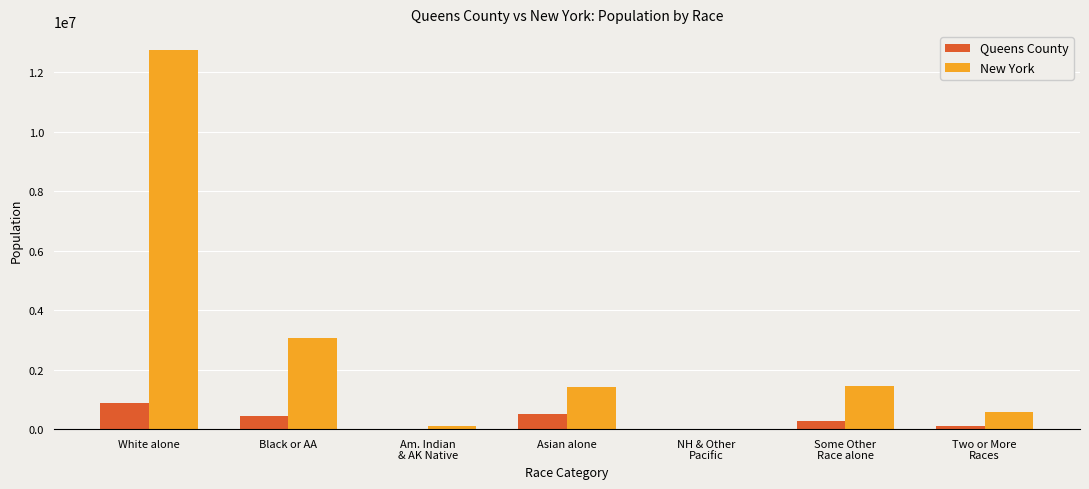

Is it true that Queens County equals 1451067 at White alone?

False